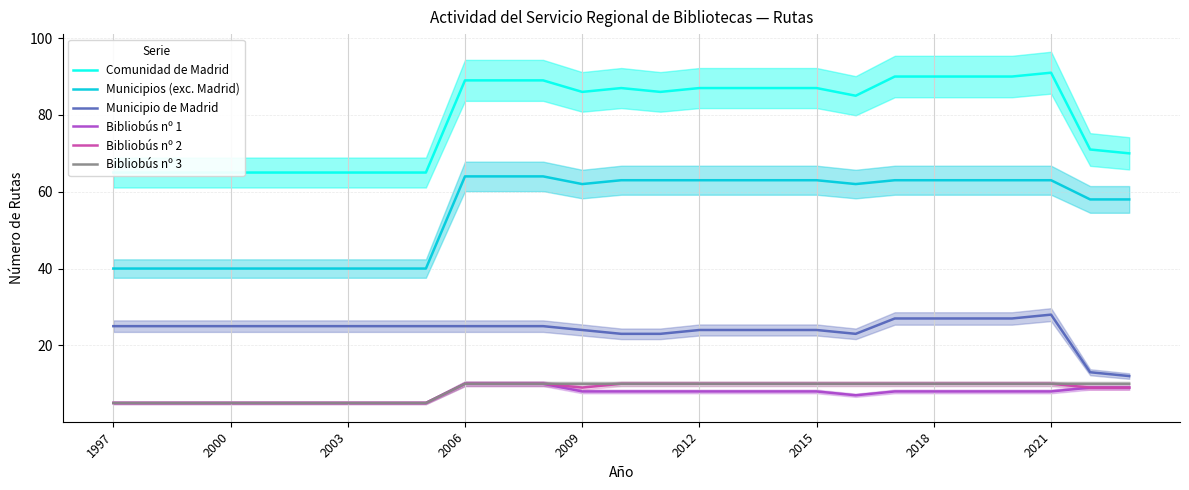

True or false: Municipios (exc. Madrid) has more than 1 interior local peaks.

False